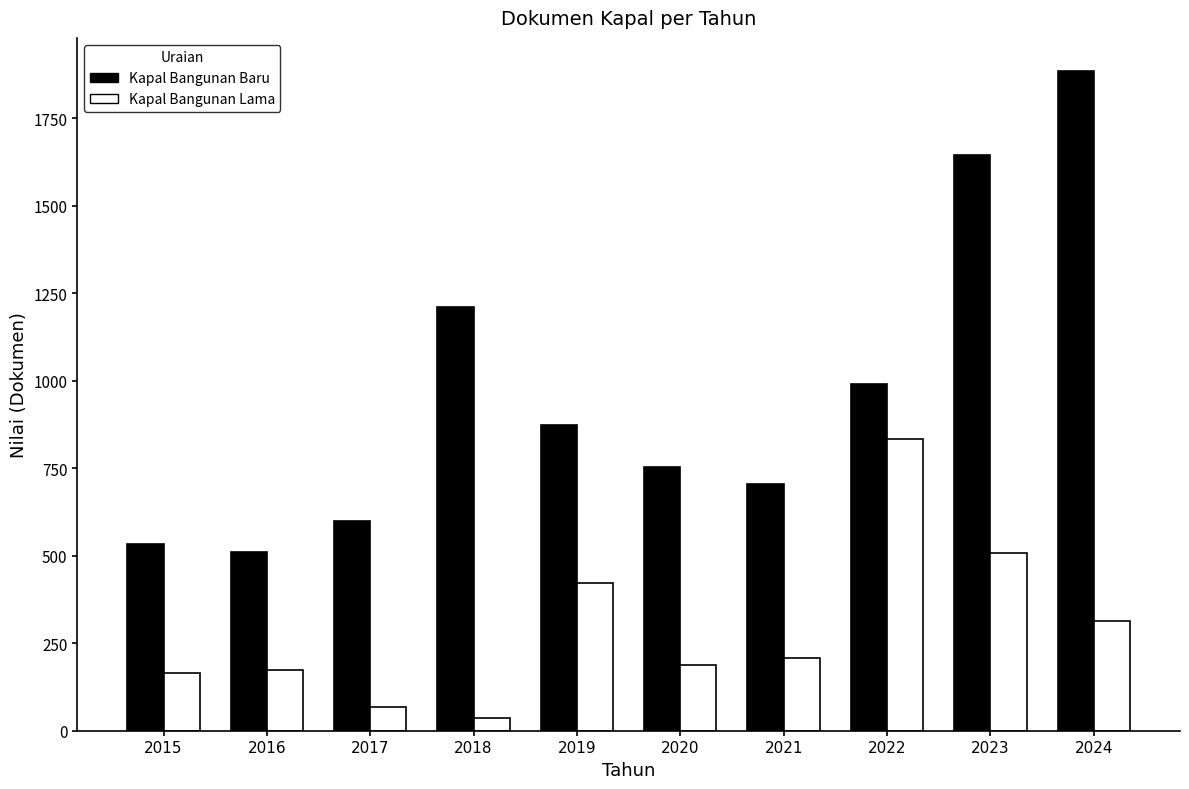

What is the minimum value for Kapal Bangunan Lama?

35